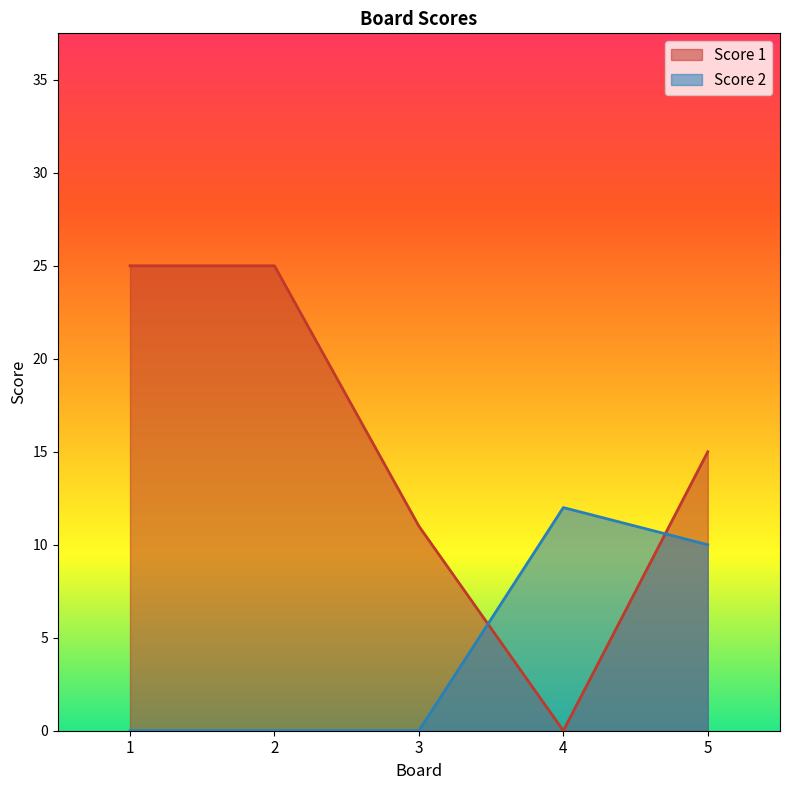

Does the chart have visible grid lines?

No